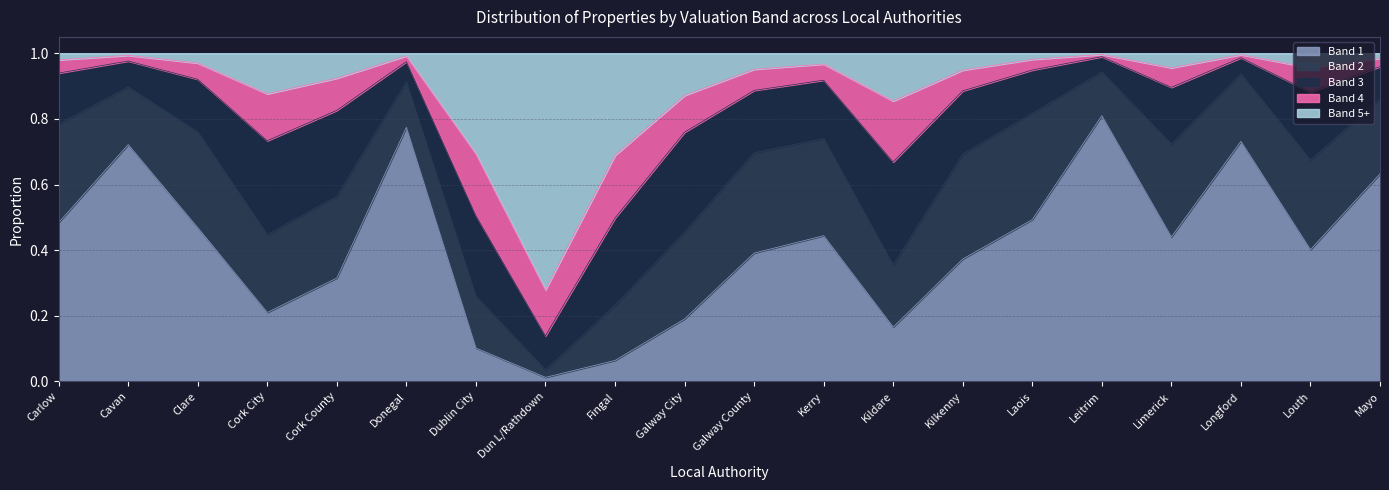

What are all the series names shown in the legend?

Band 1, Band 2, Band 3, Band 4, Band 5+